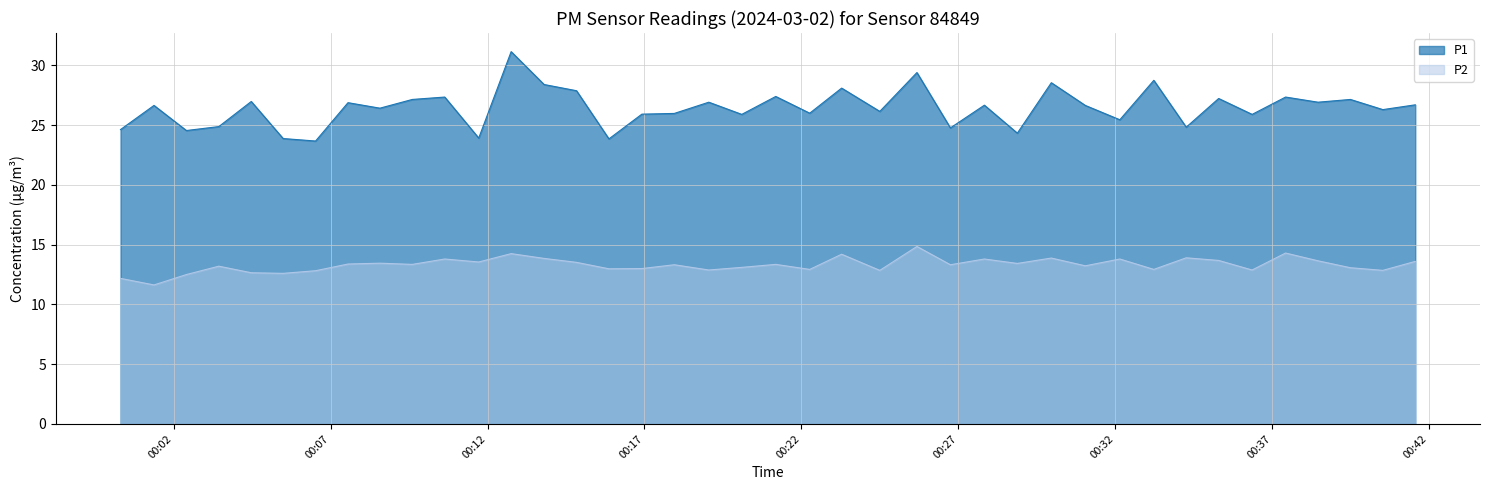

Reading left to right, transcribe all the data shown in this chart.

P1: 2024-03-02T00:00:18=24.6	2024-03-02T00:01:22=26.6	2024-03-02T00:02:24=24.6	2024-03-02T00:03:26=24.9	2024-03-02T00:04:28=27.0	2024-03-02T00:05:29=23.9	2024-03-02T00:06:31=23.7	2024-03-02T00:07:33=26.9	2024-03-02T00:08:34=26.4	2024-03-02T00:09:36=27.1	2024-03-02T00:10:38=27.4	2024-03-02T00:11:43=23.9	2024-03-02T00:12:45=31.1	2024-03-02T00:13:48=28.4	2024-03-02T00:14:50=27.9	2024-03-02T00:15:52=23.9	2024-03-02T00:16:55=25.9	2024-03-02T00:17:57=26.0	2024-03-02T00:19:03=26.9	2024-03-02T00:20:06=25.9	2024-03-02T00:21:11=27.4	2024-03-02T00:22:16=26.0	2024-03-02T00:23:17=28.1	2024-03-02T00:24:30=26.1	2024-03-02T00:25:41=29.4	2024-03-02T00:26:45=24.8	2024-03-02T00:27:50=26.7	2024-03-02T00:28:53=24.3	2024-03-02T00:29:58=28.6	2024-03-02T00:31:03=26.6	2024-03-02T00:32:09=25.4	2024-03-02T00:33:14=28.8	2024-03-02T00:34:16=24.8	2024-03-02T00:35:18=27.2	2024-03-02T00:36:22=25.9	2024-03-02T00:37:26=27.4	2024-03-02T00:38:28=26.9	2024-03-02T00:39:30=27.1	2024-03-02T00:40:32=26.3	2024-03-02T00:41:34=26.7
P2: 2024-03-02T00:00:18=12.2	2024-03-02T00:01:22=11.6	2024-03-02T00:02:24=12.5	2024-03-02T00:03:26=13.2	2024-03-02T00:04:28=12.7	2024-03-02T00:05:29=12.6	2024-03-02T00:06:31=12.8	2024-03-02T00:07:33=13.4	2024-03-02T00:08:34=13.4	2024-03-02T00:09:36=13.3	2024-03-02T00:10:38=13.8	2024-03-02T00:11:43=13.6	2024-03-02T00:12:45=14.2	2024-03-02T00:13:48=13.8	2024-03-02T00:14:50=13.5	2024-03-02T00:15:52=13.0	2024-03-02T00:16:55=13.0	2024-03-02T00:17:57=13.3	2024-03-02T00:19:03=12.9	2024-03-02T00:20:06=13.1	2024-03-02T00:21:11=13.3	2024-03-02T00:22:16=12.9	2024-03-02T00:23:17=14.2	2024-03-02T00:24:30=12.8	2024-03-02T00:25:41=14.8	2024-03-02T00:26:45=13.3	2024-03-02T00:27:50=13.8	2024-03-02T00:28:53=13.4	2024-03-02T00:29:58=13.9	2024-03-02T00:31:03=13.2	2024-03-02T00:32:09=13.8	2024-03-02T00:33:14=12.9	2024-03-02T00:34:16=13.9	2024-03-02T00:35:18=13.7	2024-03-02T00:36:22=12.9	2024-03-02T00:37:26=14.3	2024-03-02T00:38:28=13.7	2024-03-02T00:39:30=13.1	2024-03-02T00:40:32=12.8	2024-03-02T00:41:34=13.6